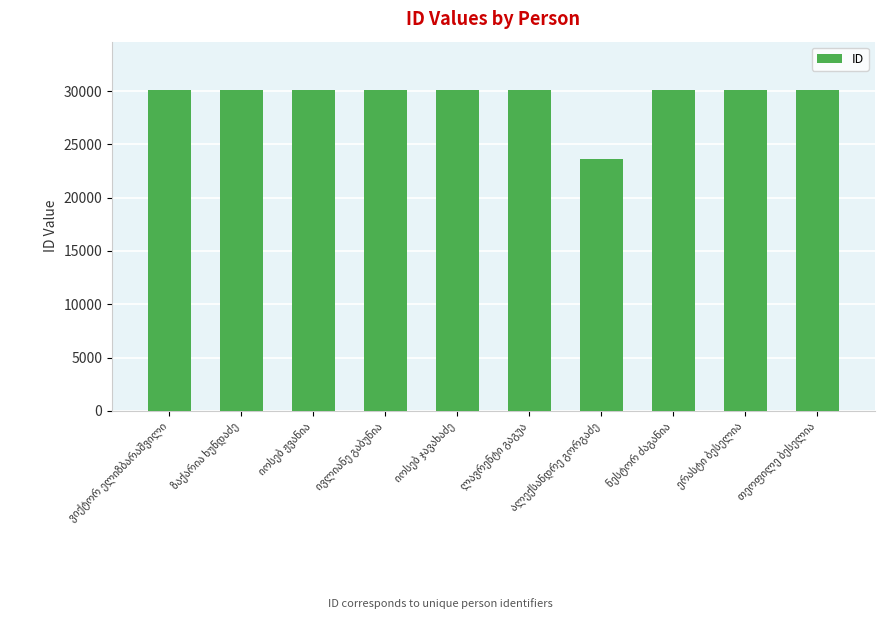

What is the difference between the maximum and minimum values?

6529